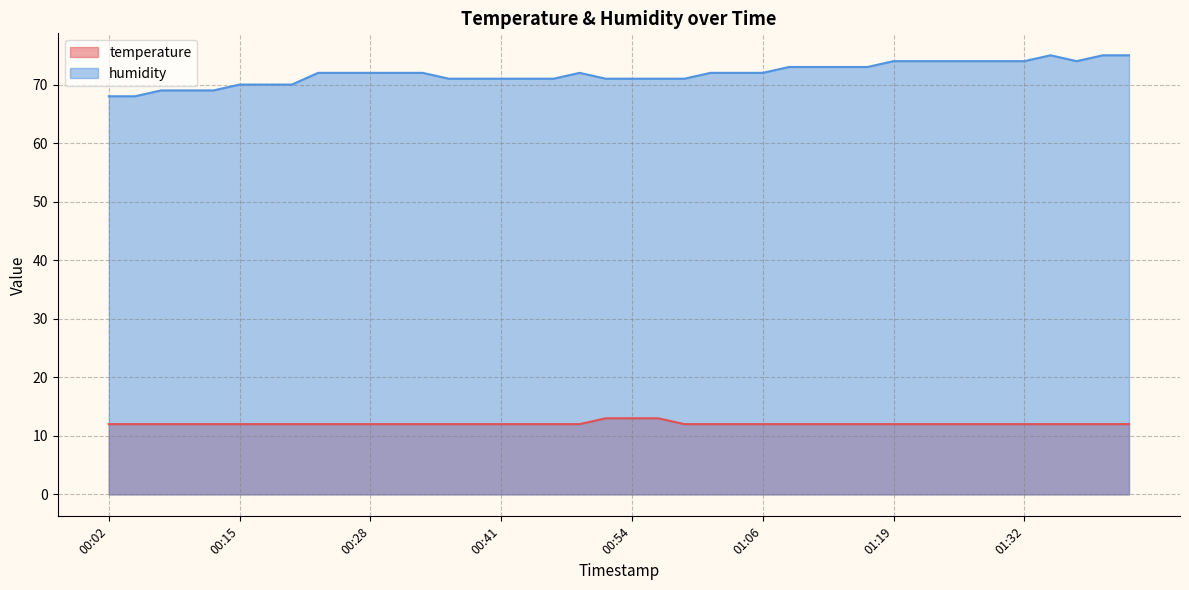

At how many categories does at least one series exceed 46?

40